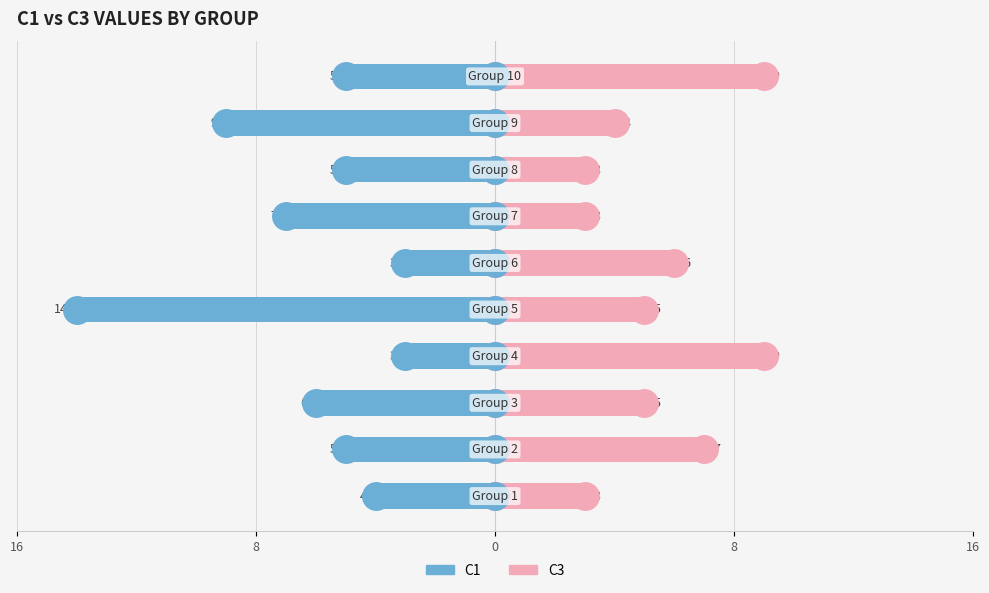

What is the label of the 3rd bar from the right?

7